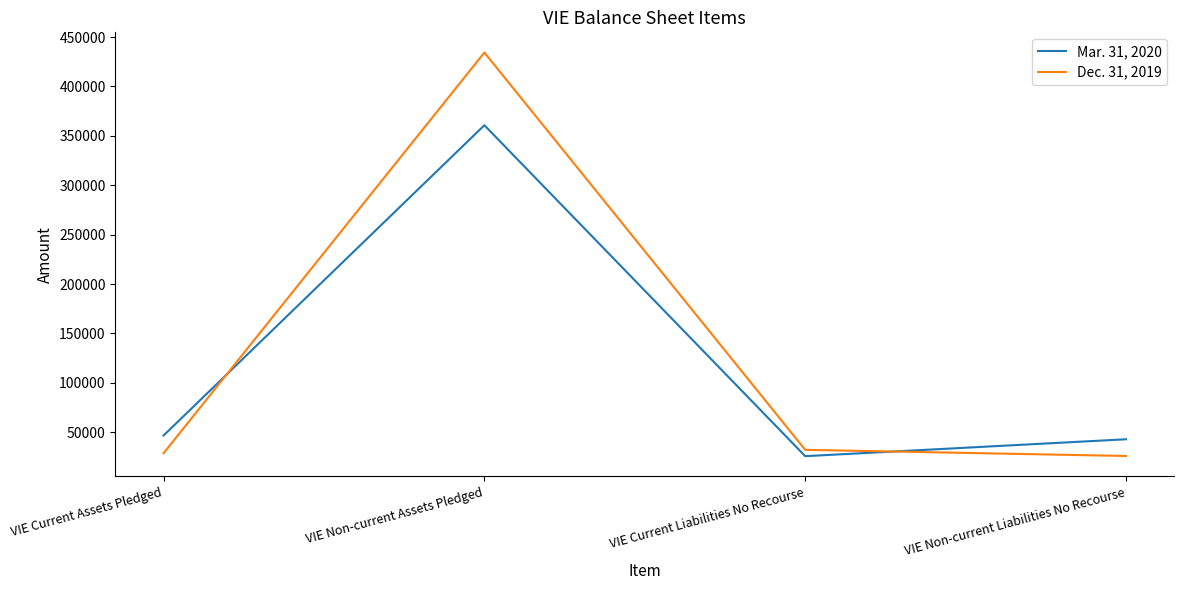

What is the difference between the Mar. 31, 2020 values at VIE Non-current Liabilities No Recourse and VIE Current Assets Pledged?

3800